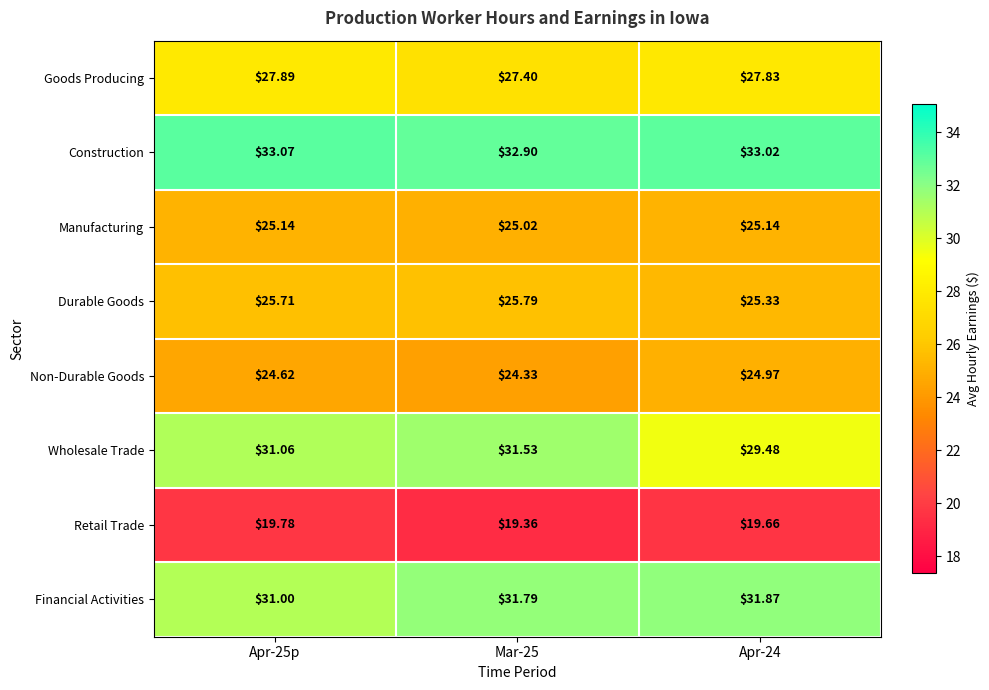

What is the spread (max minus min) of values at Mar-25?

13.5